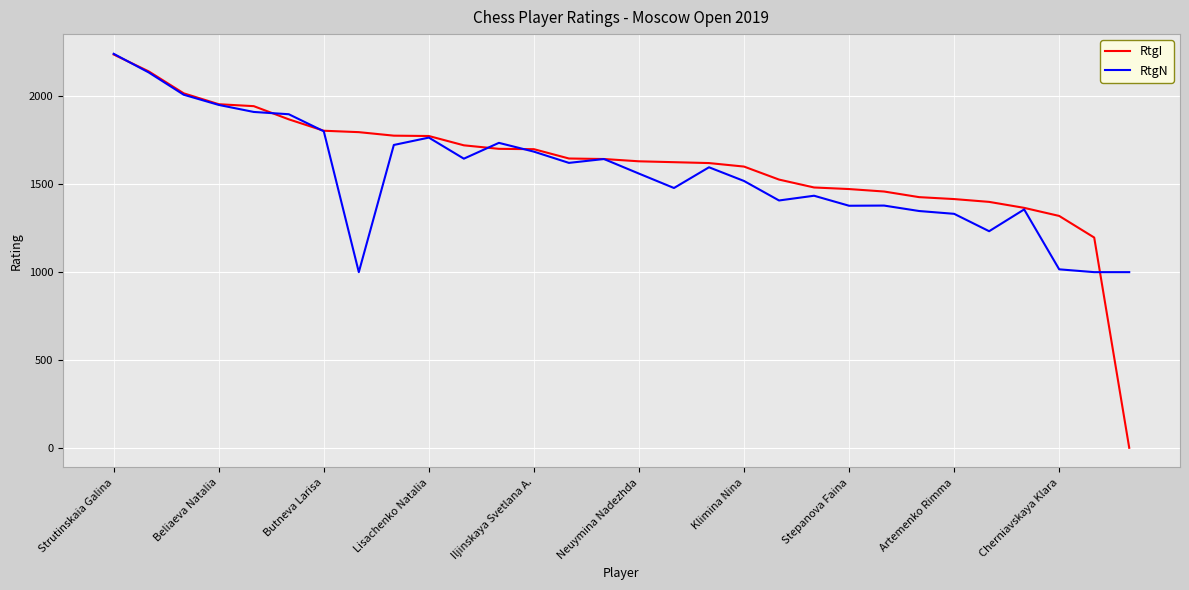

What is the maximum value for RtgI?

2239